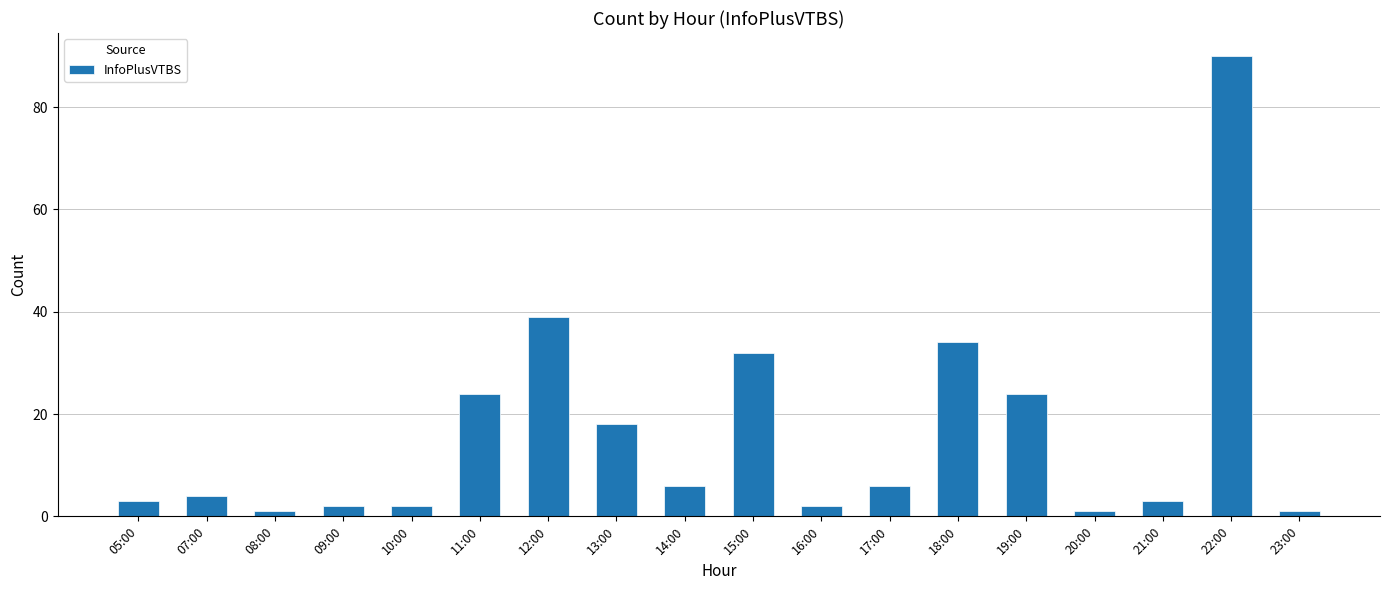

Does the chart contain any negative values?

No